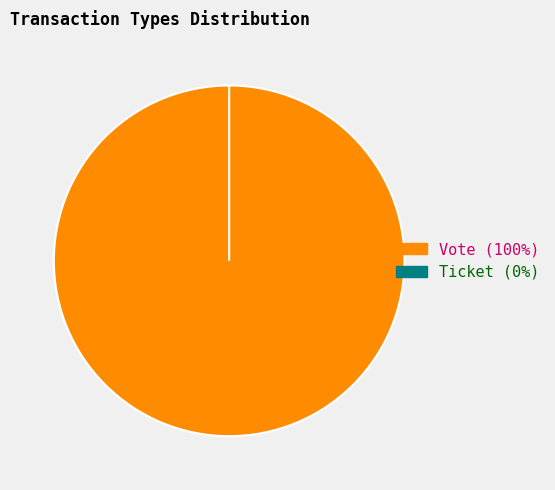

To the nearest percent, what is the difference between the Vote and Ticket slice percentages?

100%